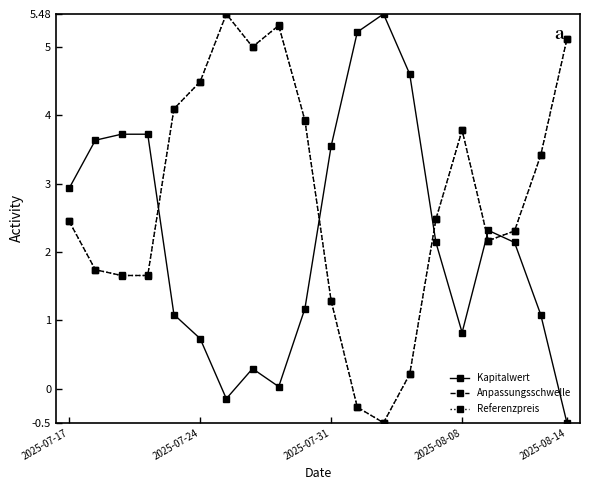

At how many categories does at least one series exceed 4?

9